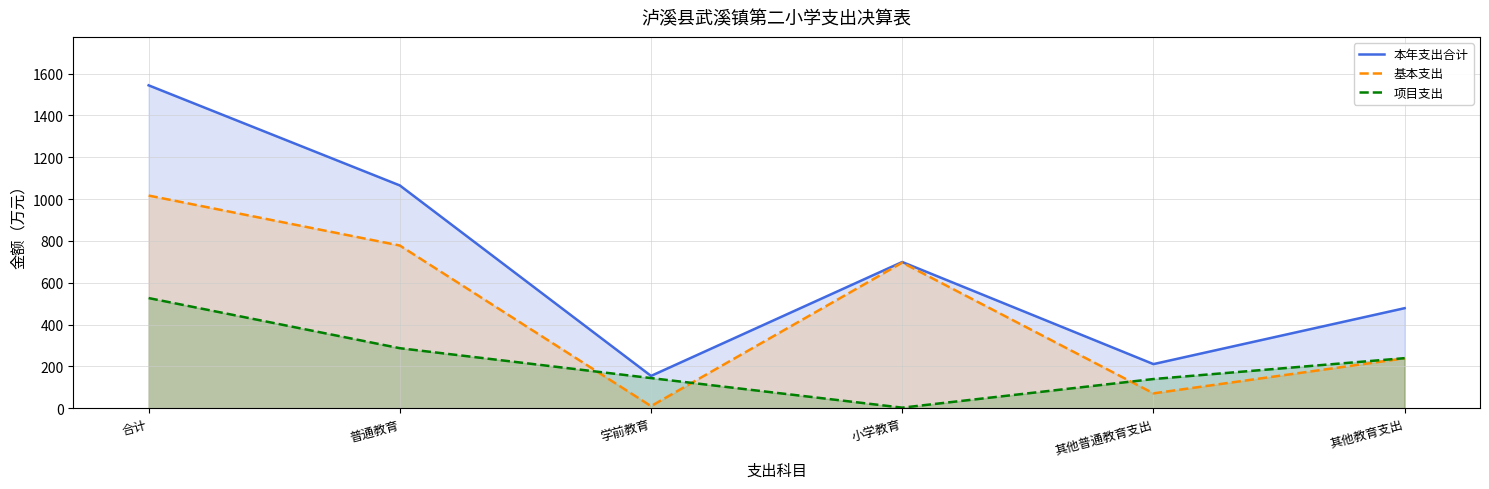

True or false: 项目支出 has more than 1 interior local peaks.

False